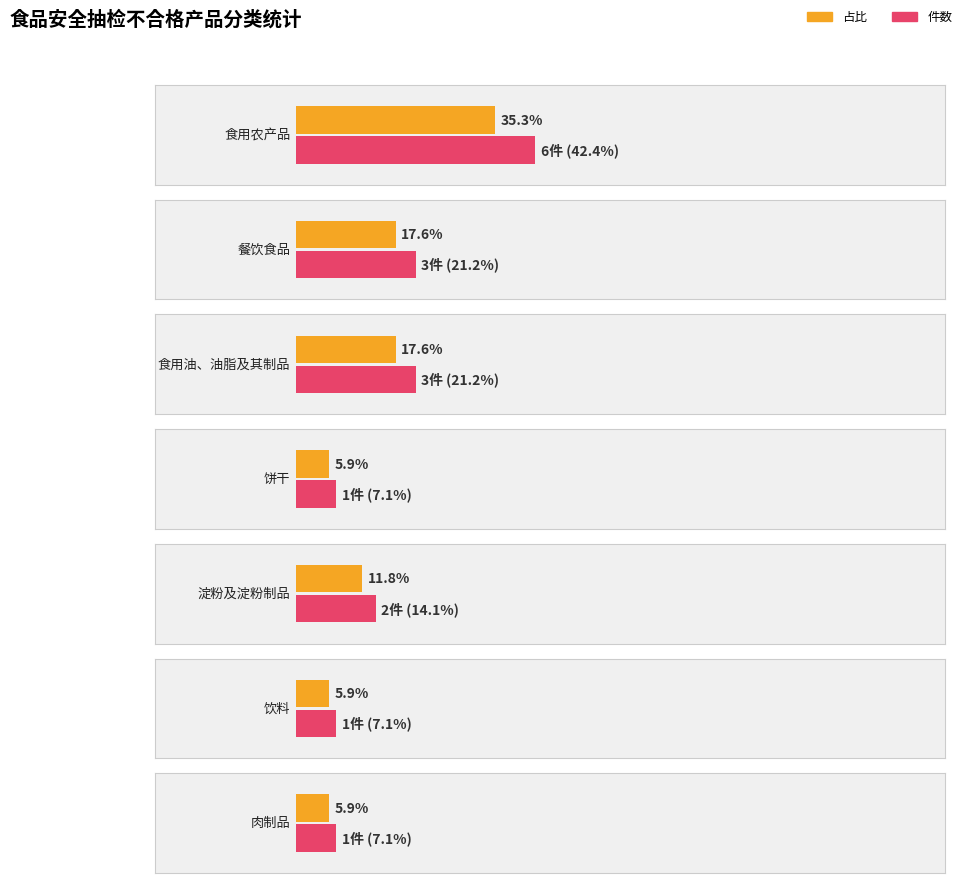

Which has a higher value, 食用油、油脂及其制品 or 淀粉及淀粉制品?

食用油、油脂及其制品